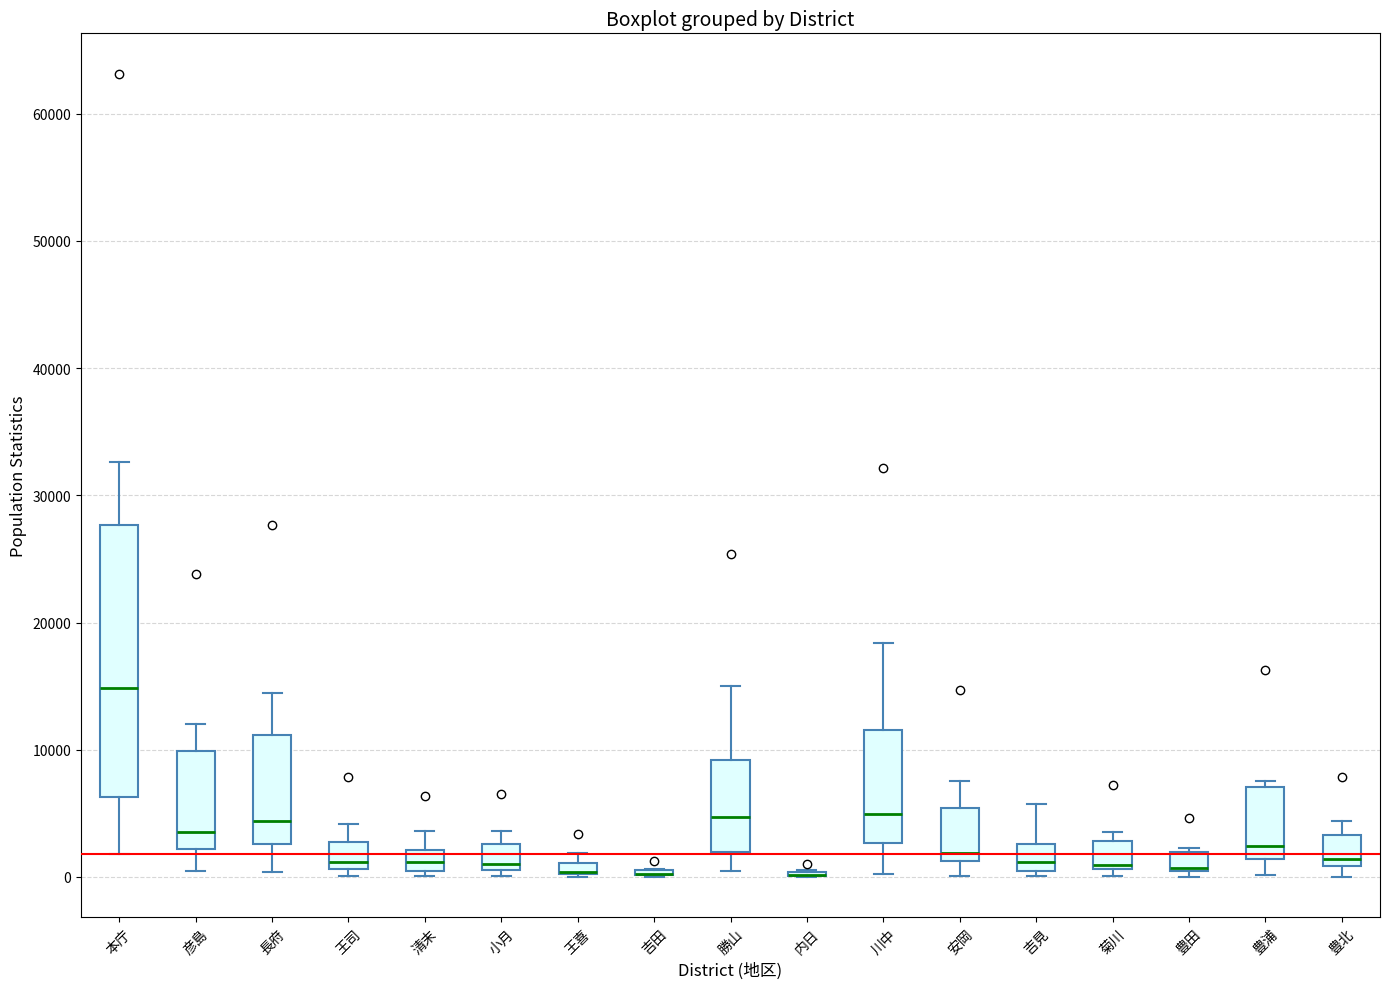

Which box is the tallest, from its lower edge to its upper edge?

本庁